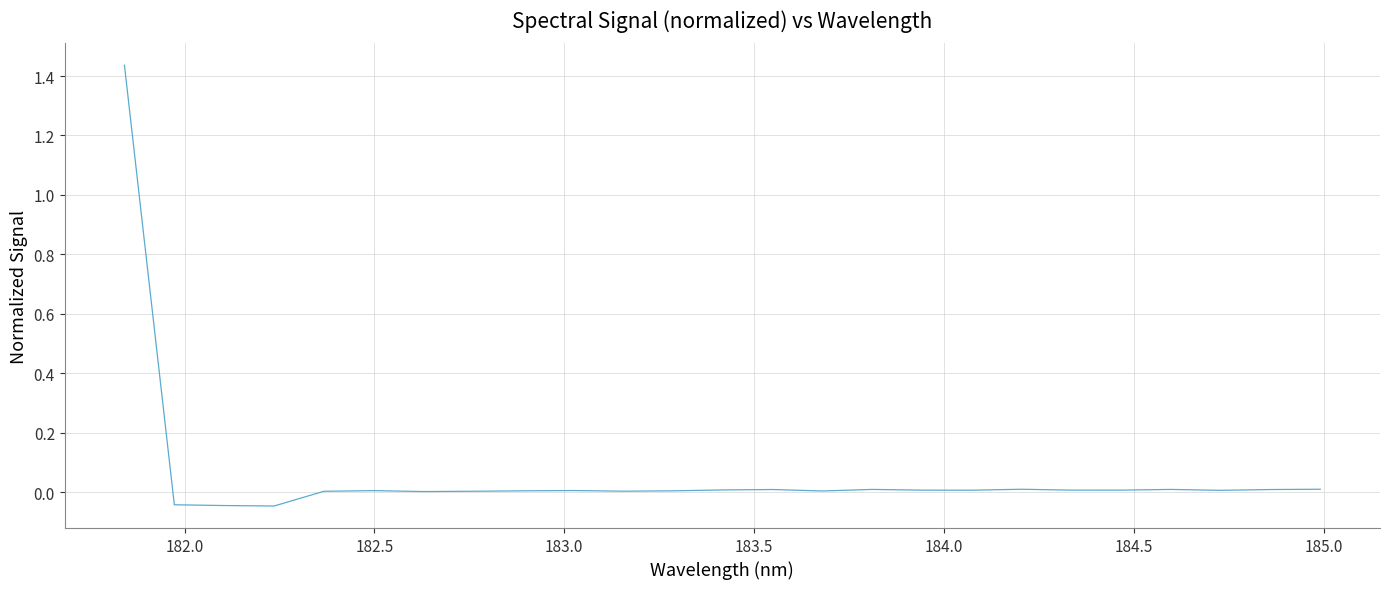

How many lines are shown in the chart?

1